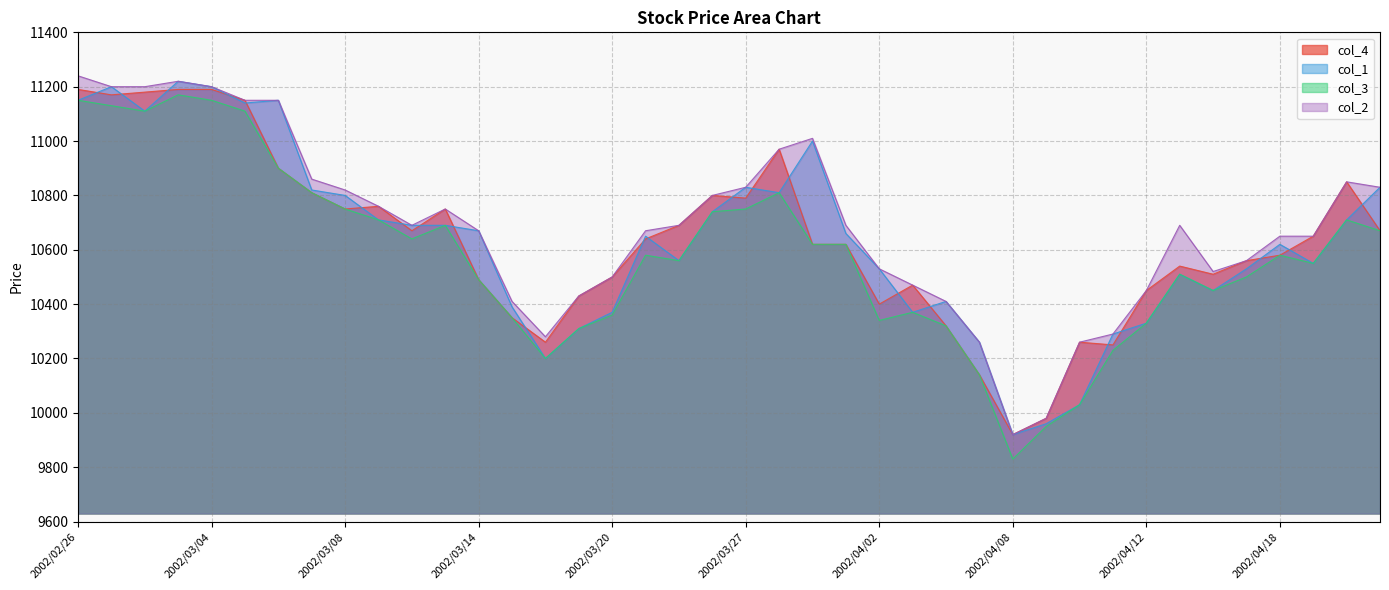

How many data points in col_3 are less than 10580?

19